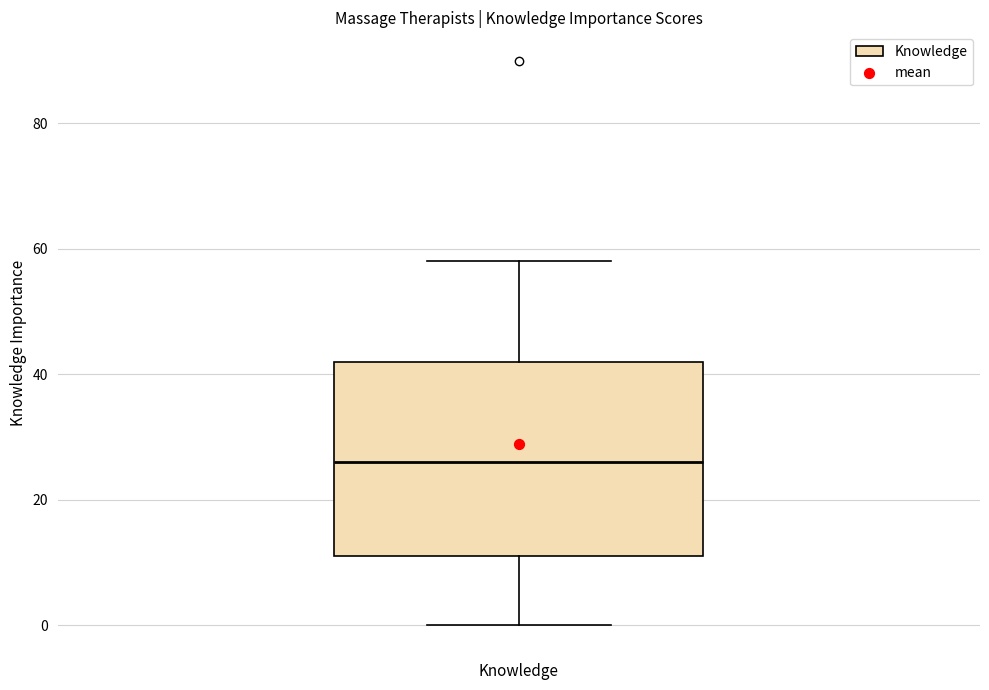

Where does the median line of the box for Knowledge sit on the y-axis? The values are not printed on the chart, so give them approximately, as read against the axis.

26